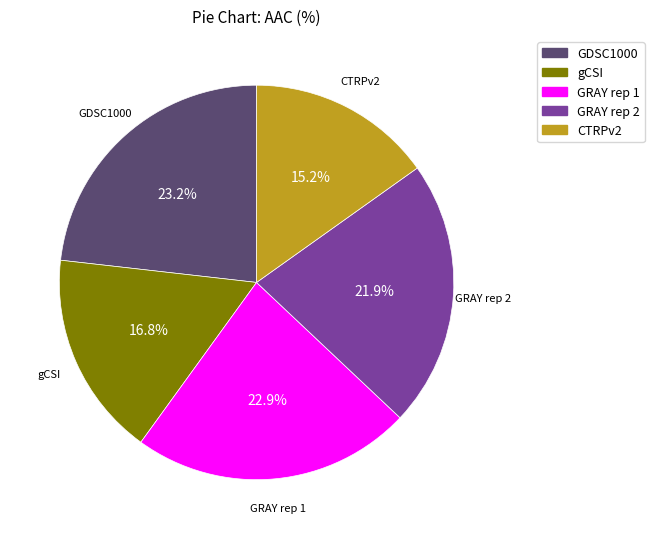

Which has a higher value, CTRPv2 or gCSI?

gCSI